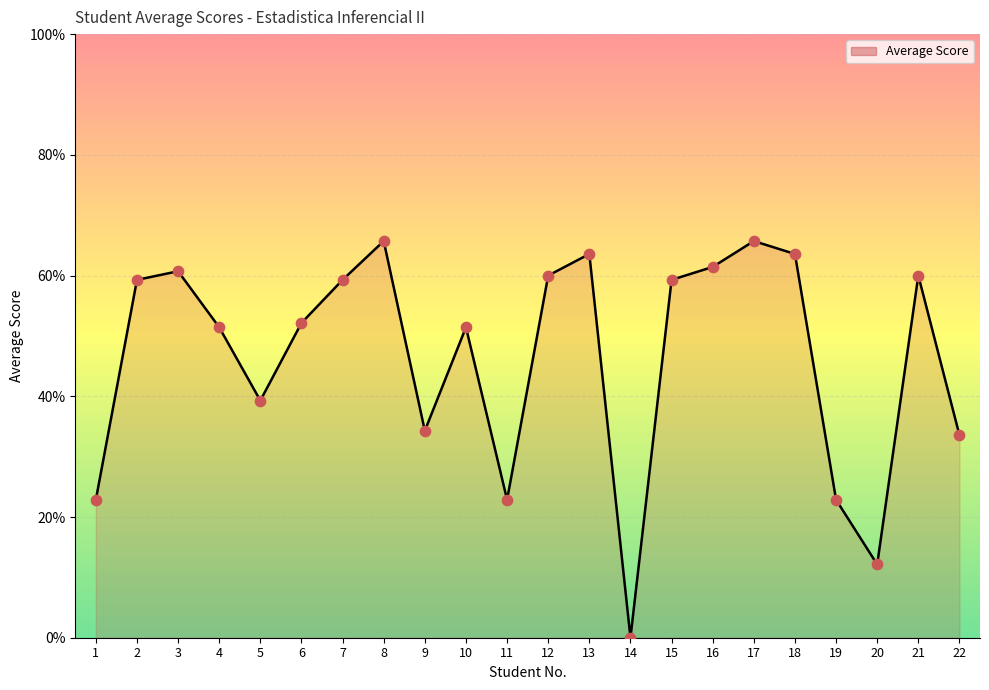

Between 3 and 20, which is larger?

3